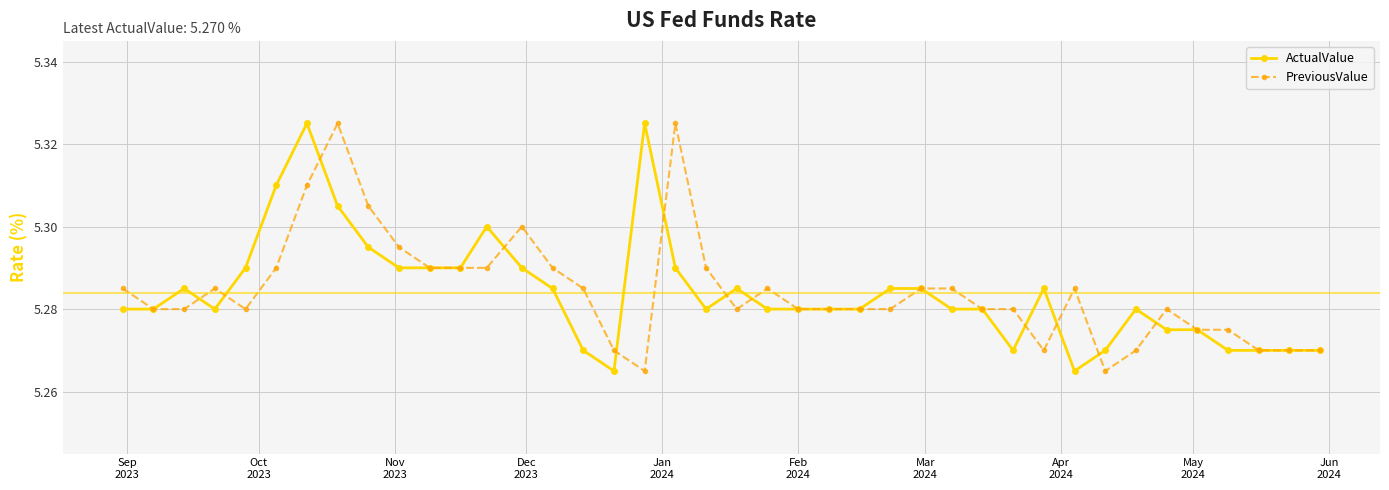

True or false: PreviousValue has more than 1 interior local peaks.

True